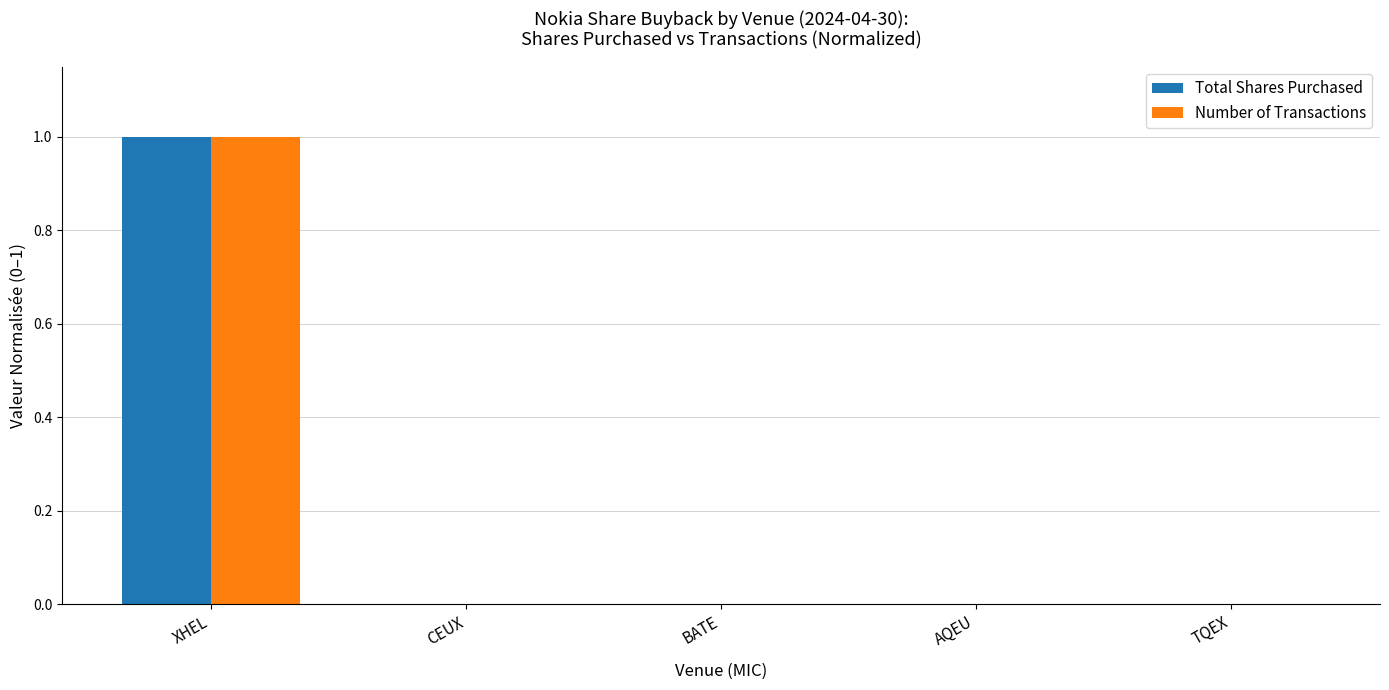

How many distinct data groups are displayed?

2